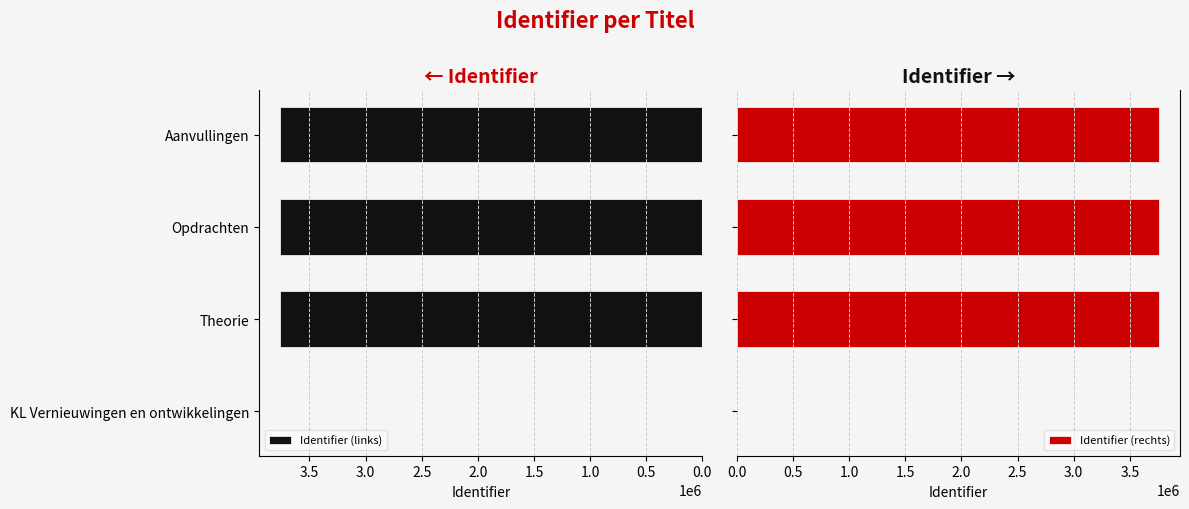

What is the difference between the Identifier (links) values at Theorie and KL Vernieuwingen en ontwikkelingen?

3758547